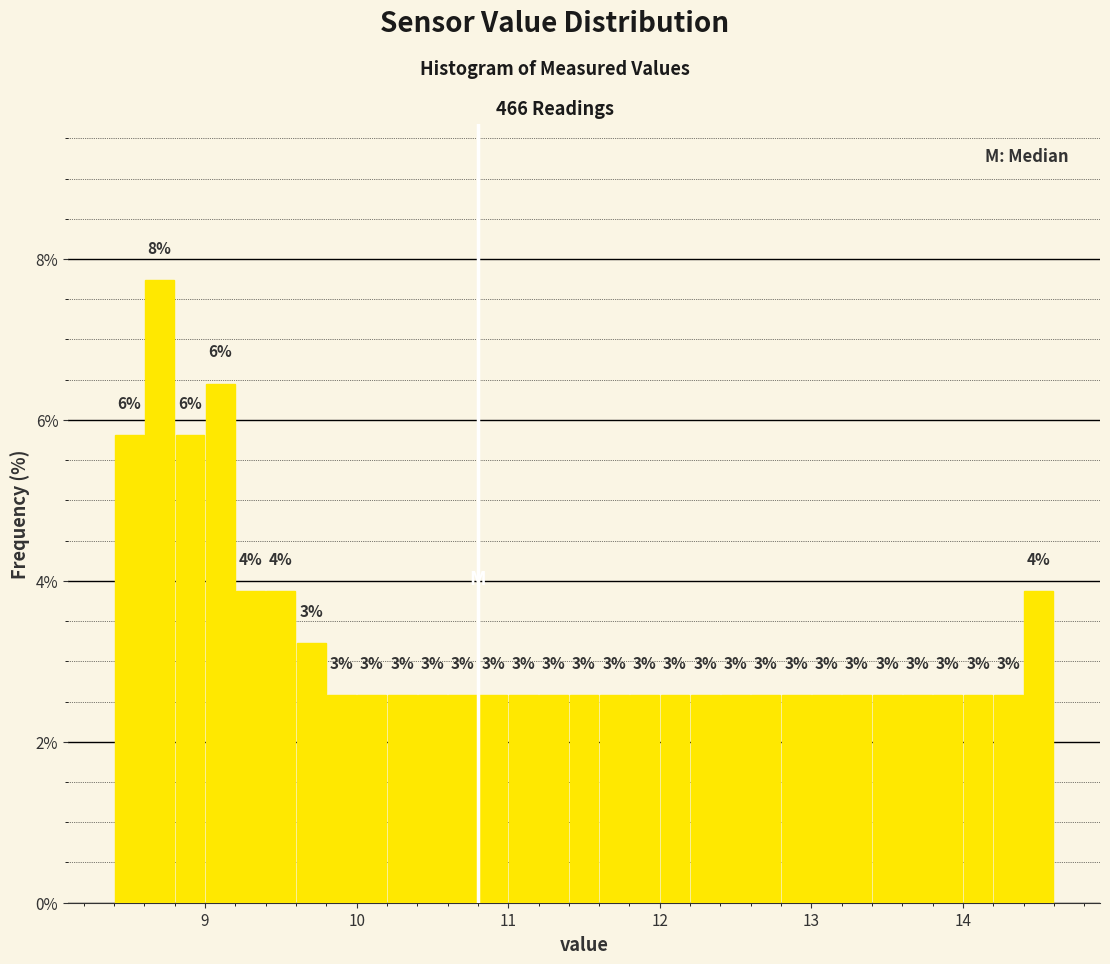

Read against the x-axis, roughly where is the centre of the tallest bar?

8.7